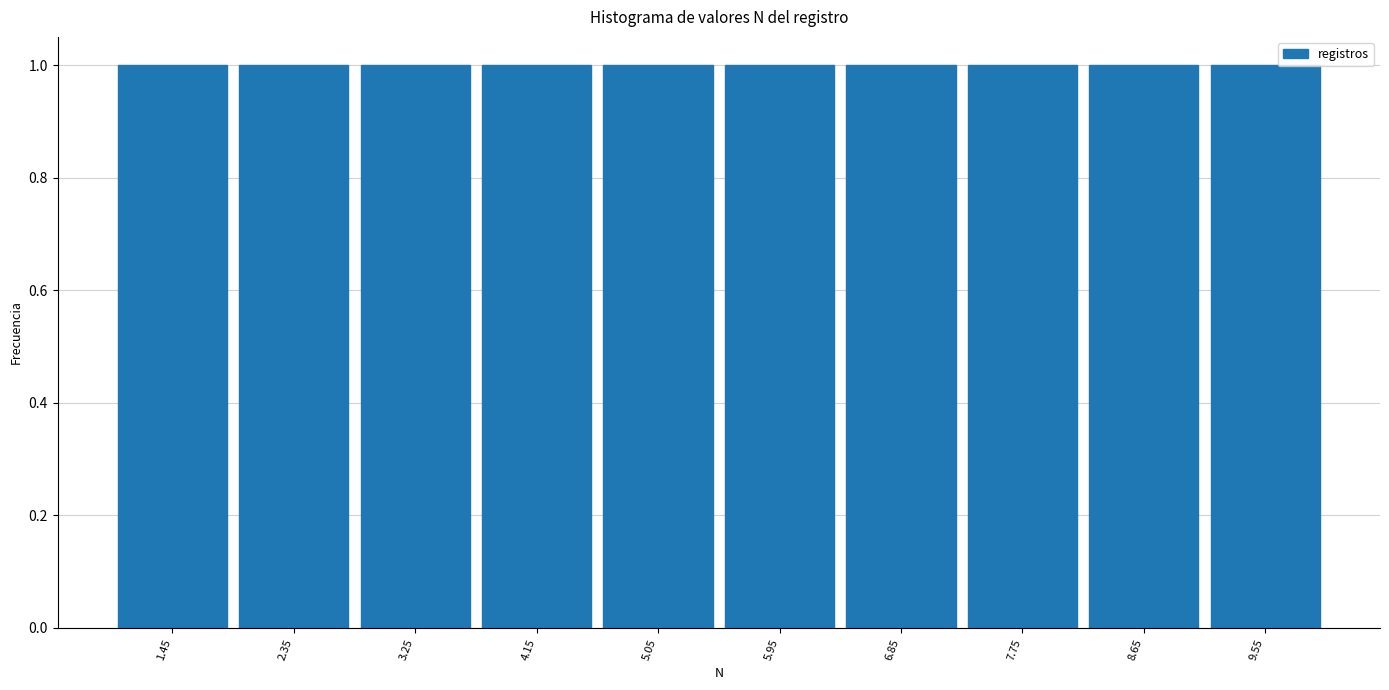

Reading left to right, list every bar in this chart as the range it spans on the x-axis followed by its height. The values are not printed on the chart, so give them approximately, as read against the axis.

1.0 to 1.9: 1
1.9 to 2.8: 1
2.8 to 3.7: 1
3.7 to 4.6: 1
4.6 to 5.5: 1
5.5 to 6.4: 1
6.4 to 7.3: 1
7.3 to 8.2: 1
8.2 to 9.1: 1
9.1 to 10.0: 1